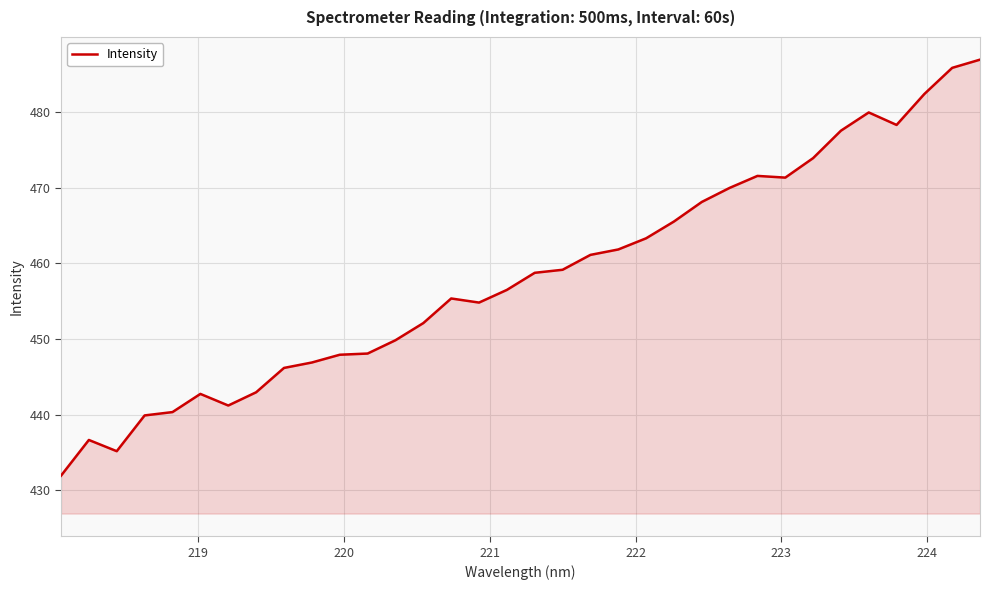

What is the maximum value shown in the chart?

486.9